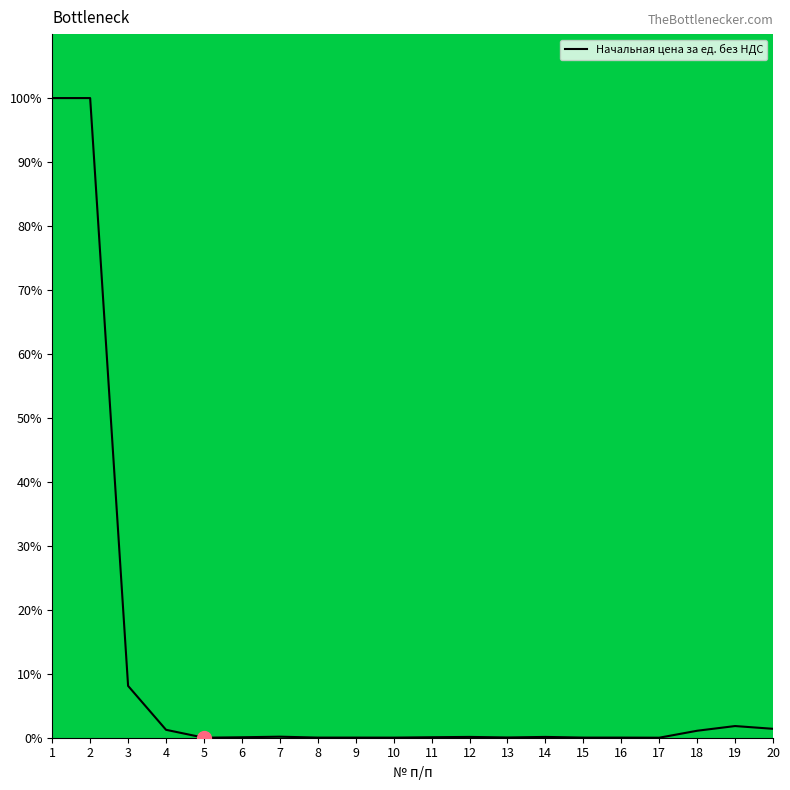

Does the chart display data point markers on the line(s)?

No